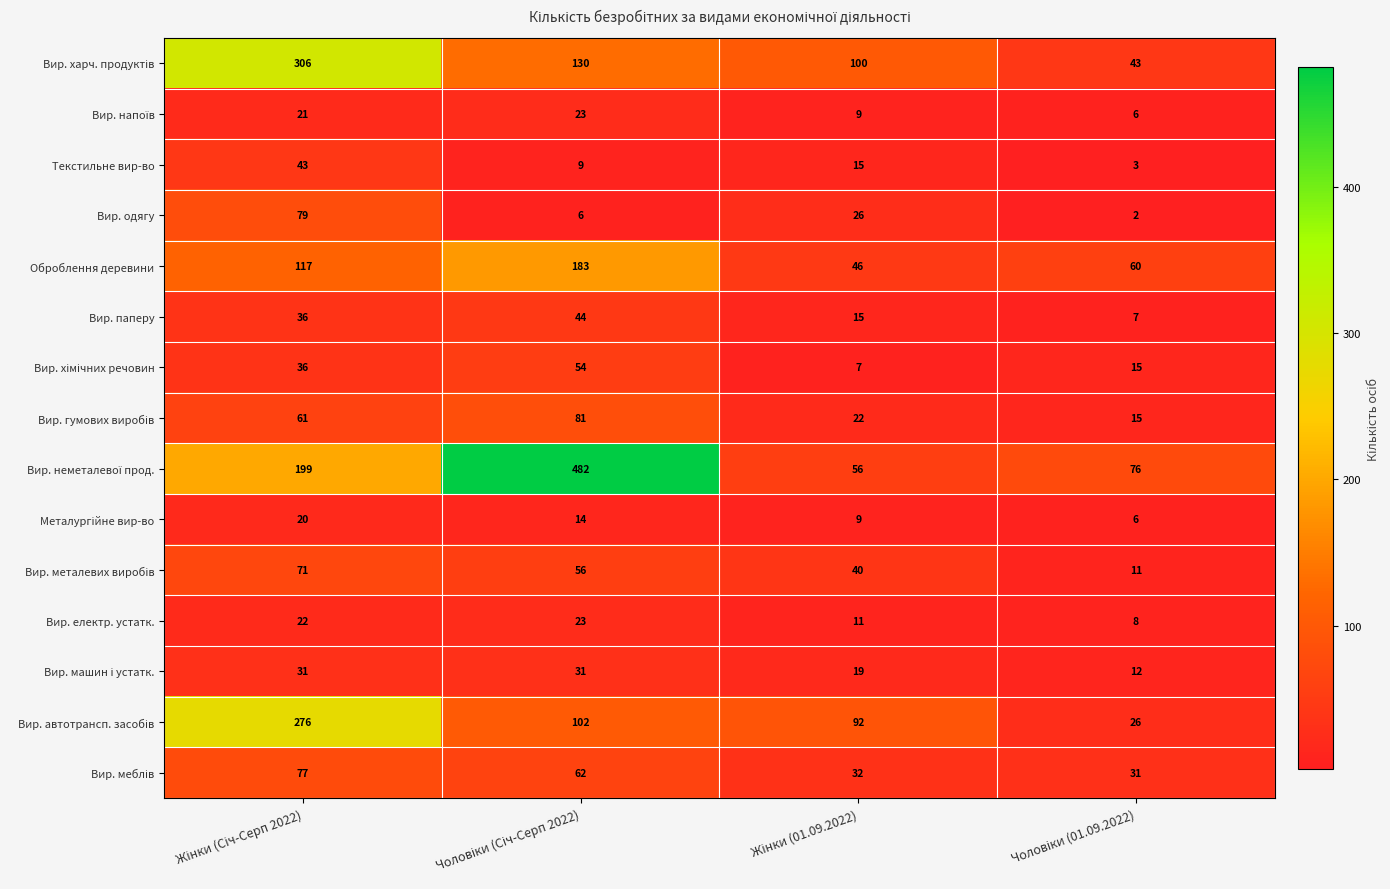

What is the minimum value for Вир. паперу?

7